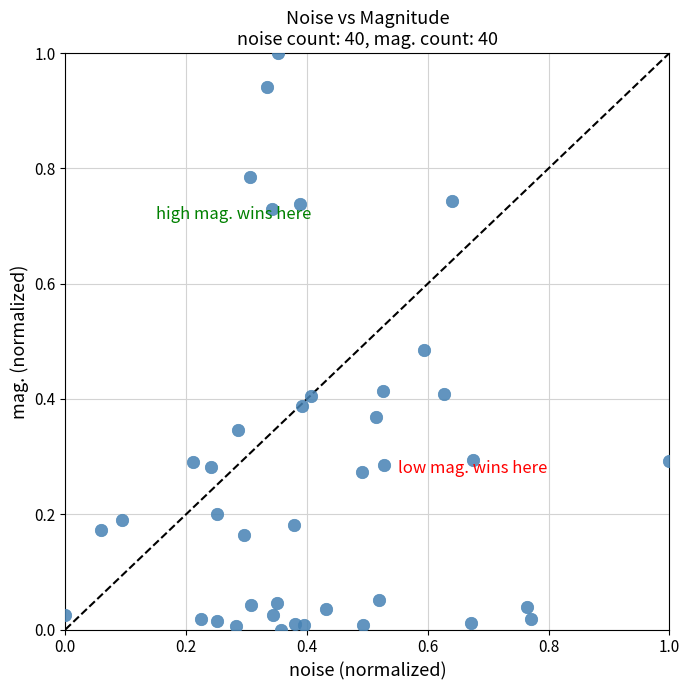

What is the range of Y values (max minus min)?

1.0